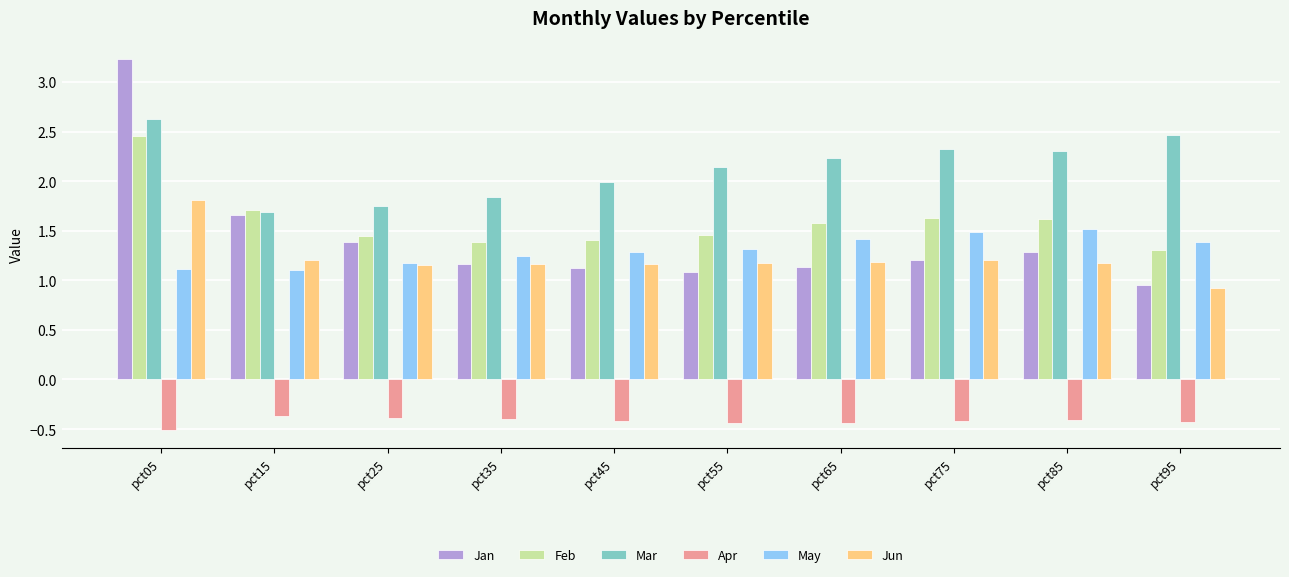

The value of Apr at pct65 is -0.6. True or false?

False